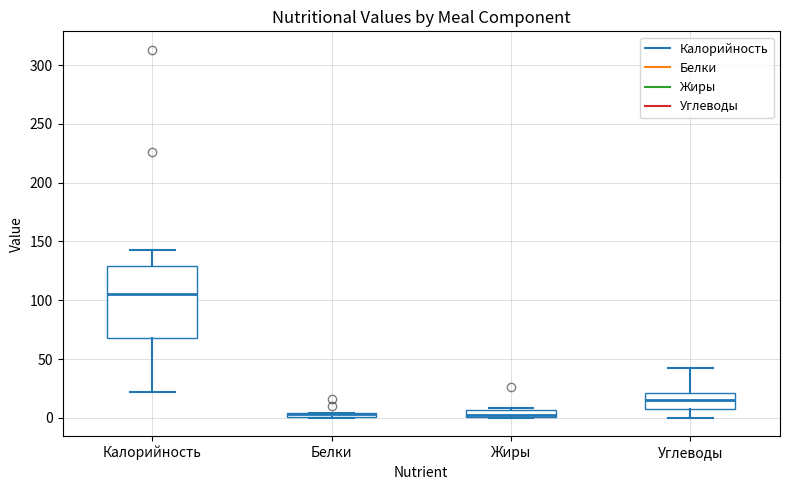

Comparing the boxes themselves (not the whiskers), which one is the tallest?

Калорийность